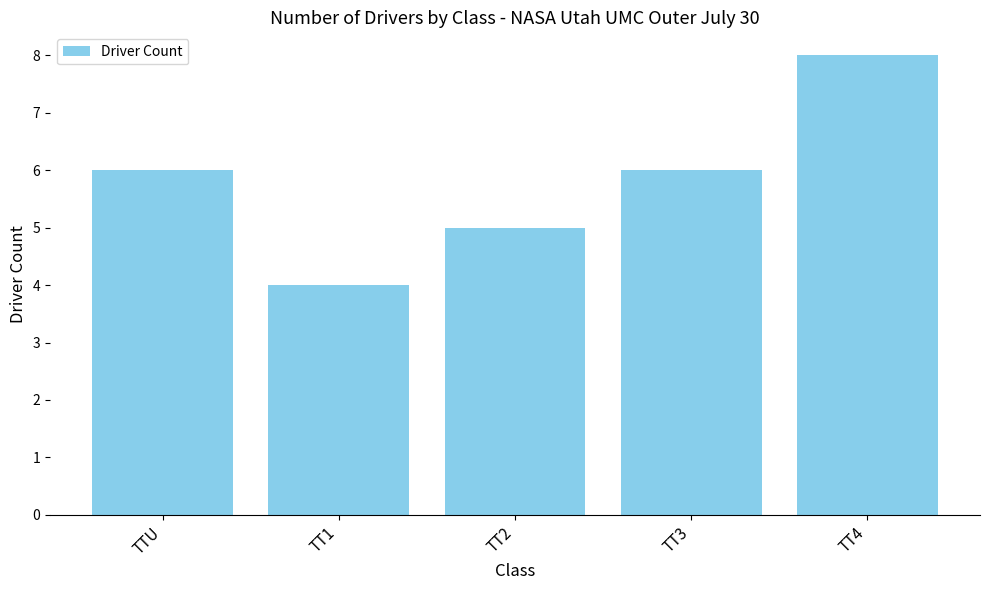

What value does the data have at TT2?

5